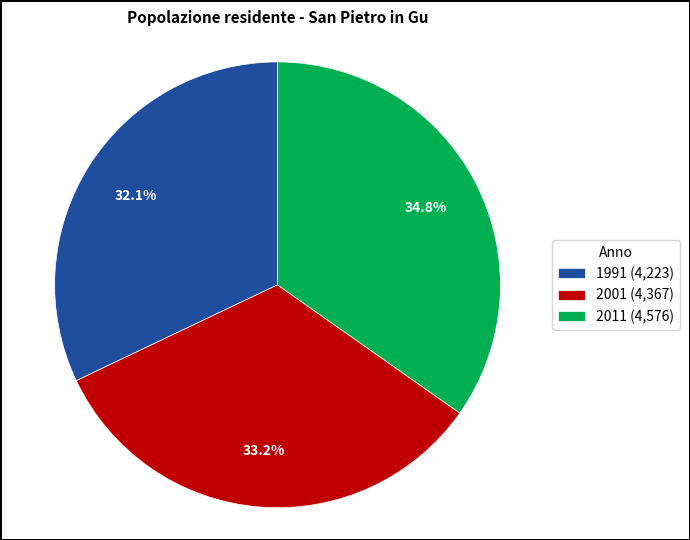

Which slice is the smallest?

1991